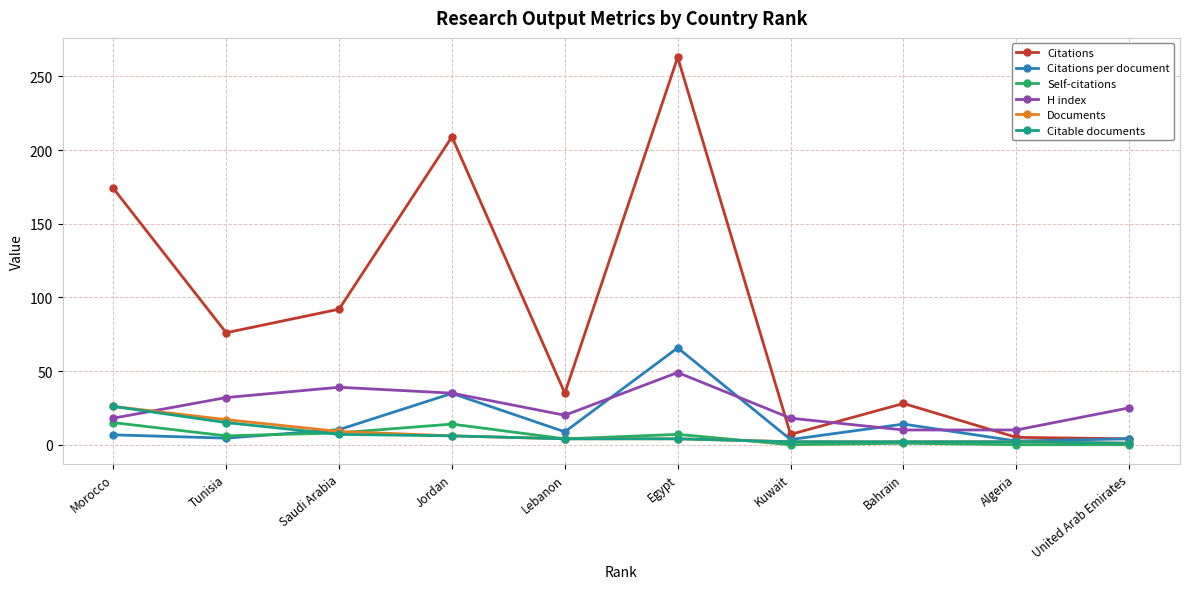

Which series changed the most between Tunisia and Jordan?

Citations